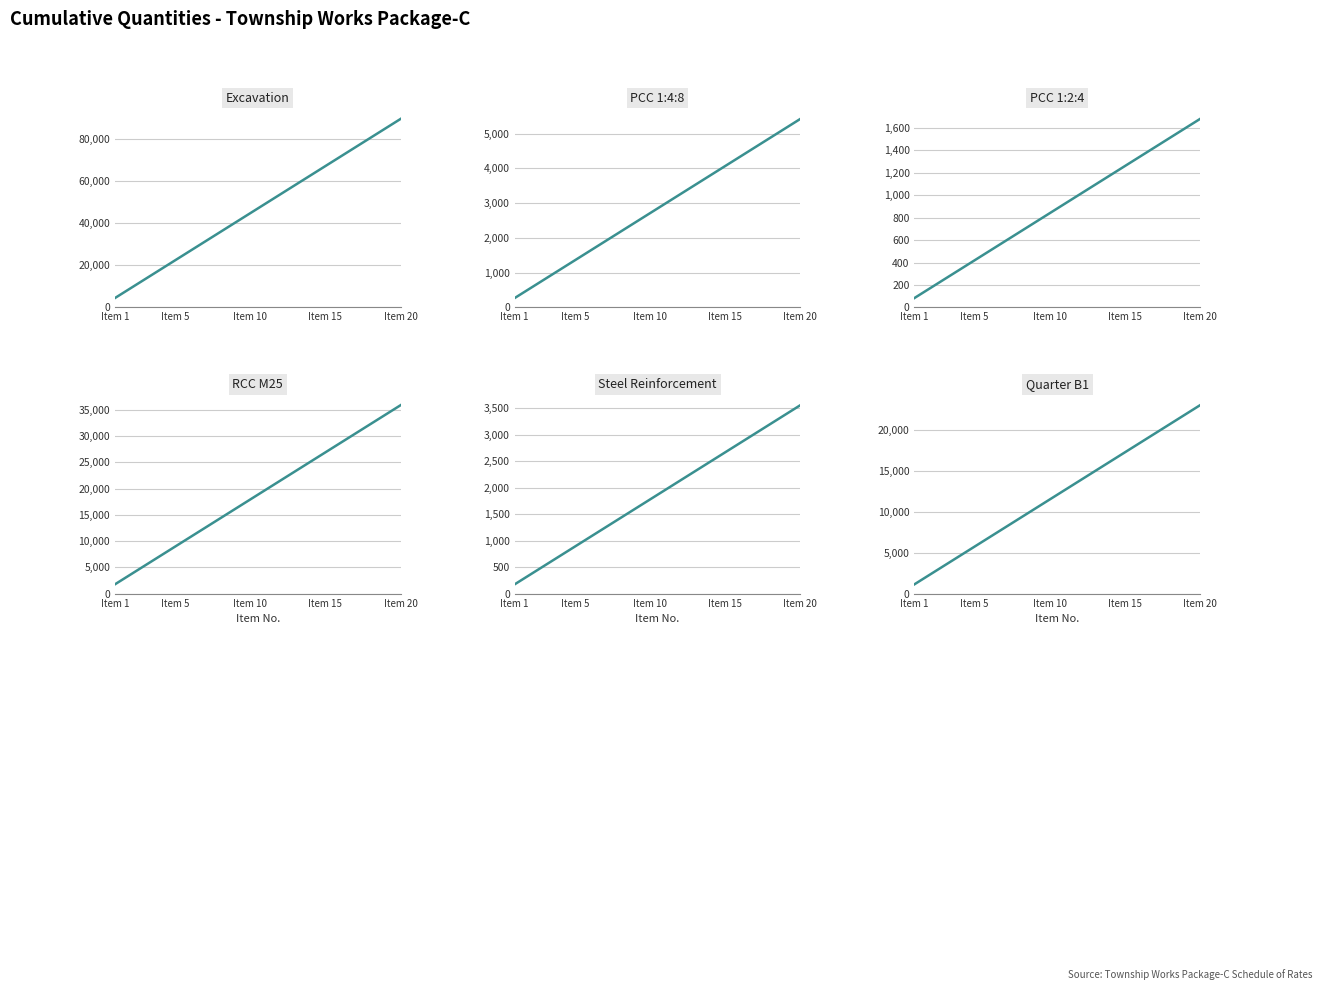

True or false: Excavation and PCC 1:4:8 intersect in this chart.

False